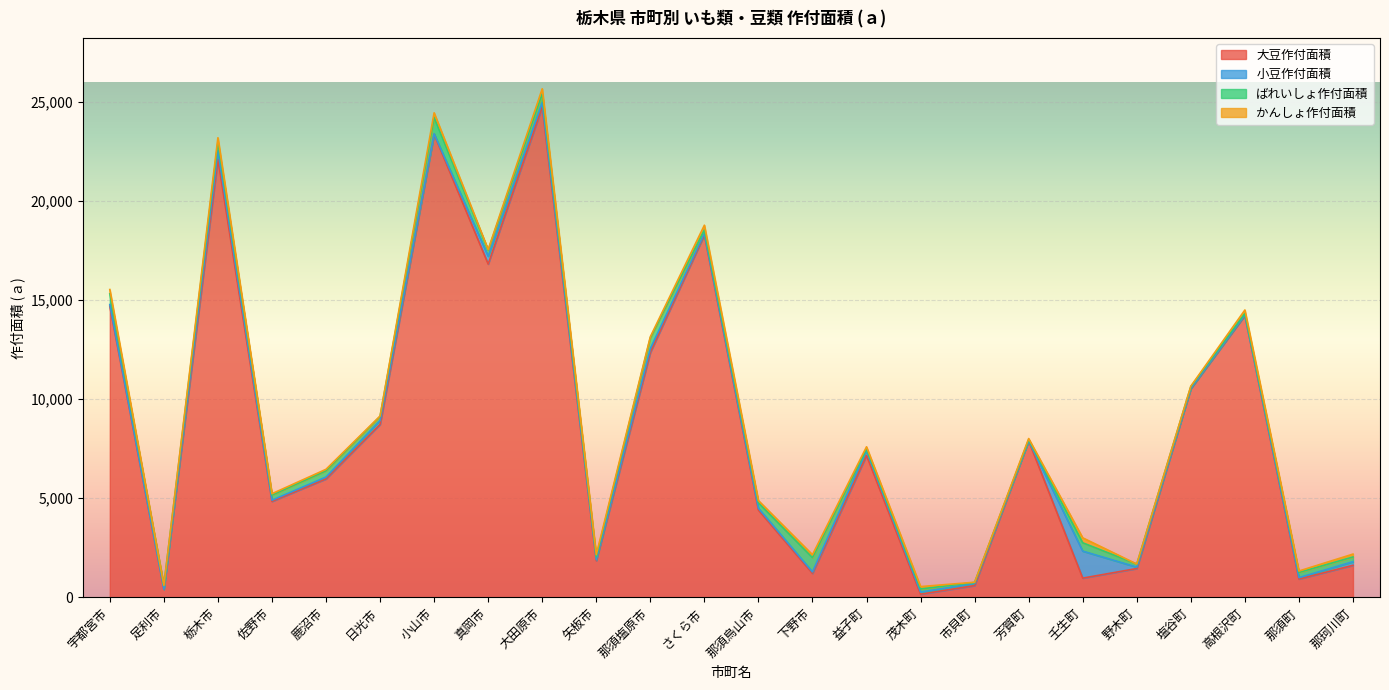

Where is the first local maximum for 小豆作付面積?

栃木市